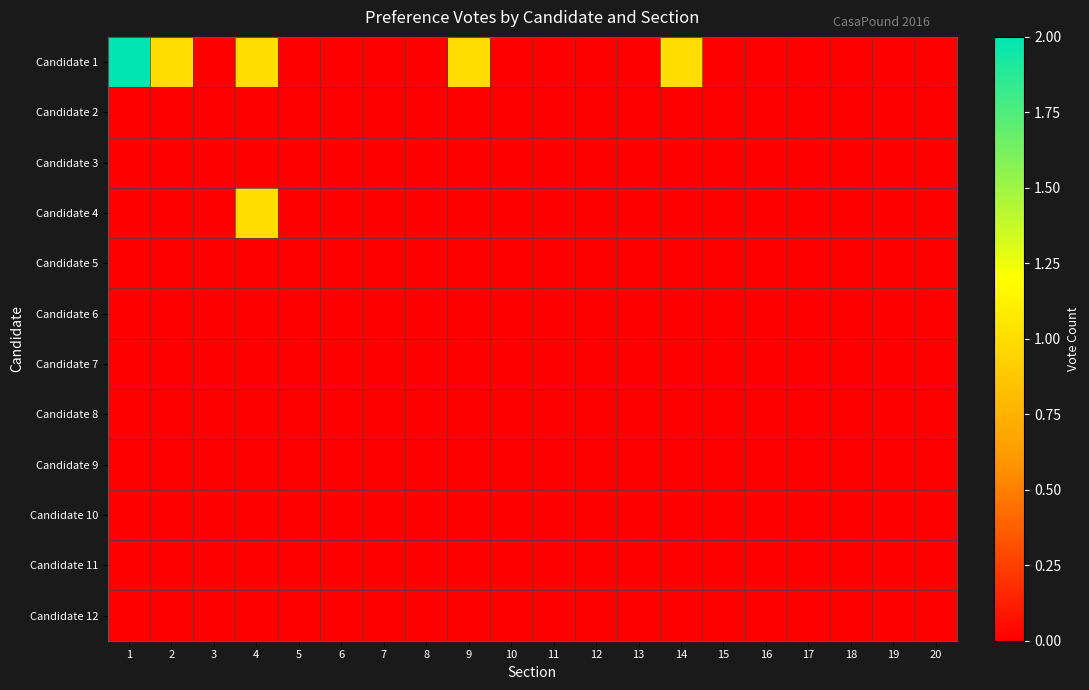

Reading left to right, list all the values displayed in this chart.

Candidate 1: 1=2	2=1	3=0	4=1	5=0	6=0	7=0	8=0	9=1	10=0	11=0	12=0	13=0	14=1	15=0	16=0	17=0	18=0	19=0	20=0
Candidate 2: 1=0	2=0	3=0	4=0	5=0	6=0	7=0	8=0	9=0	10=0	11=0	12=0	13=0	14=0	15=0	16=0	17=0	18=0	19=0	20=0
Candidate 3: 1=0	2=0	3=0	4=0	5=0	6=0	7=0	8=0	9=0	10=0	11=0	12=0	13=0	14=0	15=0	16=0	17=0	18=0	19=0	20=0
Candidate 4: 1=0	2=0	3=0	4=1	5=0	6=0	7=0	8=0	9=0	10=0	11=0	12=0	13=0	14=0	15=0	16=0	17=0	18=0	19=0	20=0
Candidate 5: 1=0	2=0	3=0	4=0	5=0	6=0	7=0	8=0	9=0	10=0	11=0	12=0	13=0	14=0	15=0	16=0	17=0	18=0	19=0	20=0
Candidate 6: 1=0	2=0	3=0	4=0	5=0	6=0	7=0	8=0	9=0	10=0	11=0	12=0	13=0	14=0	15=0	16=0	17=0	18=0	19=0	20=0
Candidate 7: 1=0	2=0	3=0	4=0	5=0	6=0	7=0	8=0	9=0	10=0	11=0	12=0	13=0	14=0	15=0	16=0	17=0	18=0	19=0	20=0
Candidate 8: 1=0	2=0	3=0	4=0	5=0	6=0	7=0	8=0	9=0	10=0	11=0	12=0	13=0	14=0	15=0	16=0	17=0	18=0	19=0	20=0
Candidate 9: 1=0	2=0	3=0	4=0	5=0	6=0	7=0	8=0	9=0	10=0	11=0	12=0	13=0	14=0	15=0	16=0	17=0	18=0	19=0	20=0
Candidate 10: 1=0	2=0	3=0	4=0	5=0	6=0	7=0	8=0	9=0	10=0	11=0	12=0	13=0	14=0	15=0	16=0	17=0	18=0	19=0	20=0
Candidate 11: 1=0	2=0	3=0	4=0	5=0	6=0	7=0	8=0	9=0	10=0	11=0	12=0	13=0	14=0	15=0	16=0	17=0	18=0	19=0	20=0
Candidate 12: 1=0	2=0	3=0	4=0	5=0	6=0	7=0	8=0	9=0	10=0	11=0	12=0	13=0	14=0	15=0	16=0	17=0	18=0	19=0	20=0